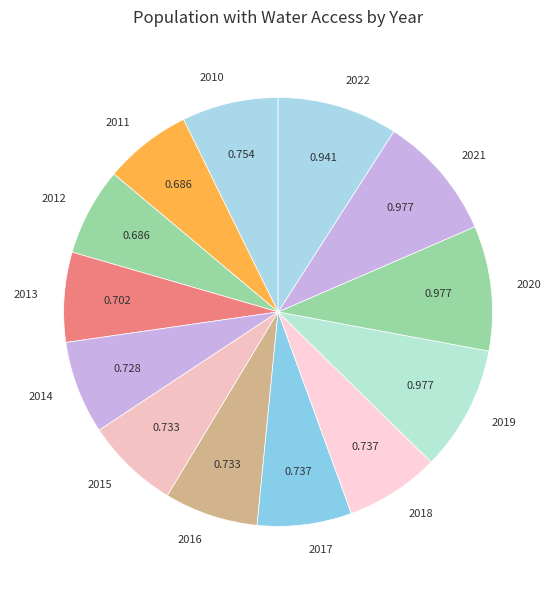

How many slices are in this pie chart?

13